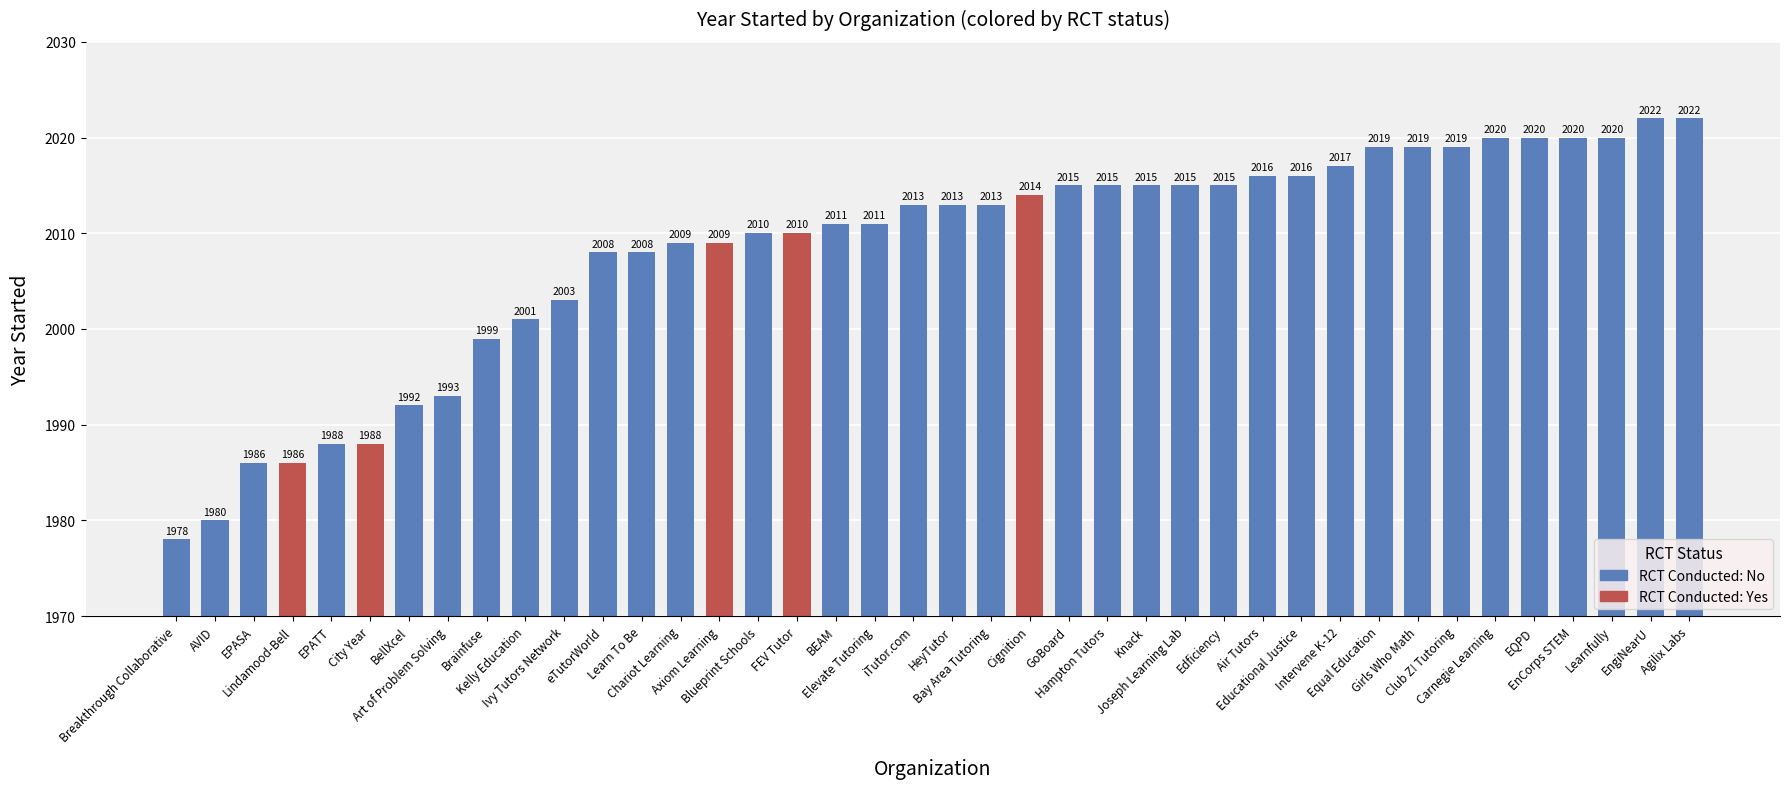

How many data points are less than 2013?

19